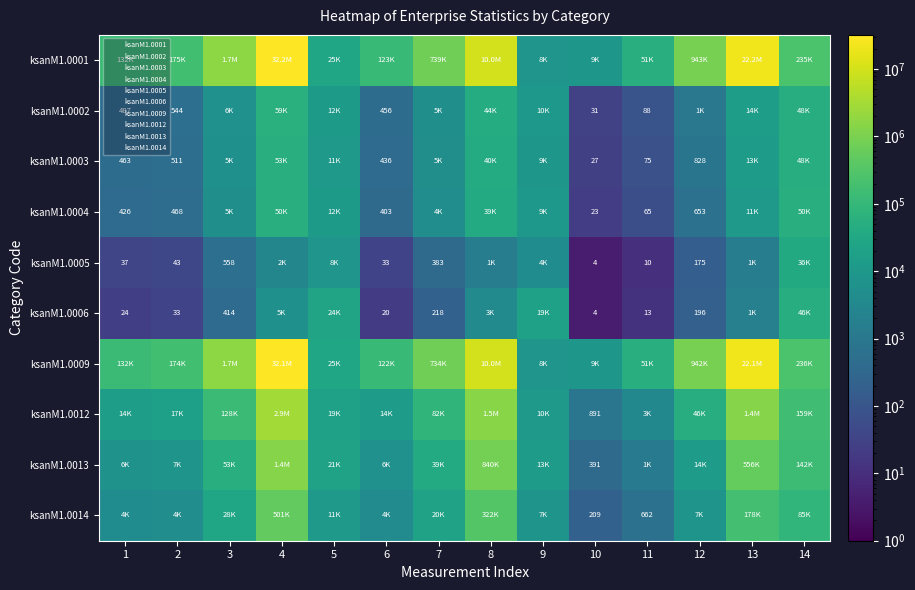

What is the average value of the ksanM1.0005 series?

3989